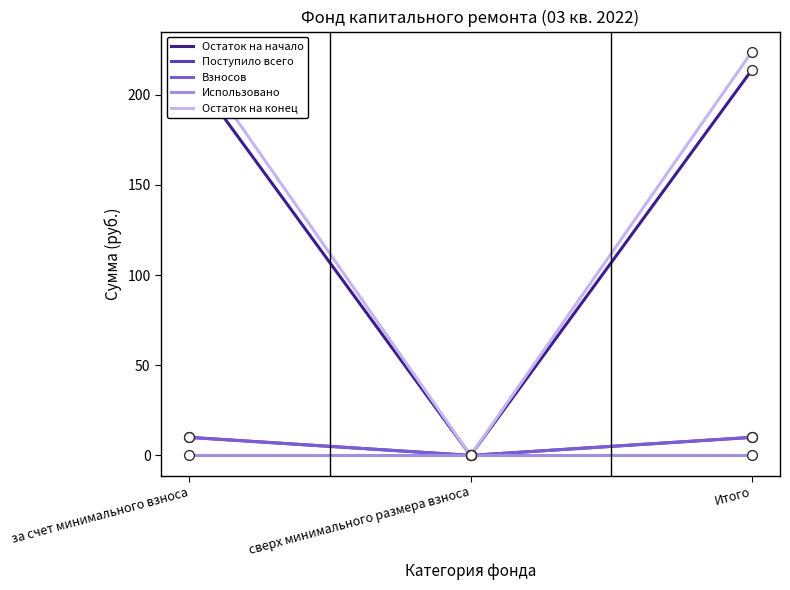

Which series contains the highest Y value?

Остаток на конец